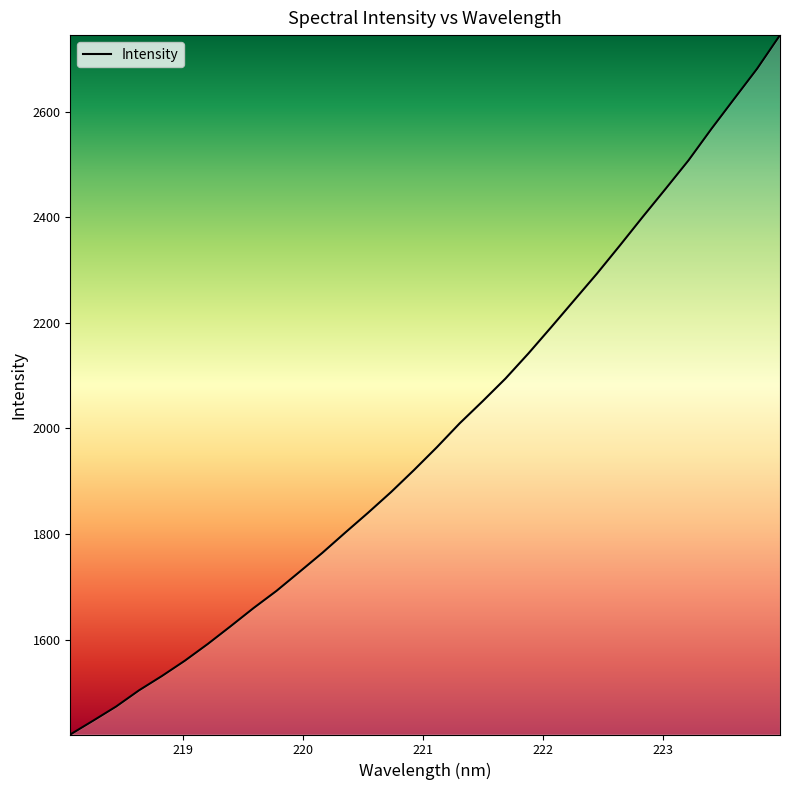

What is the smallest value displayed?

1420.3